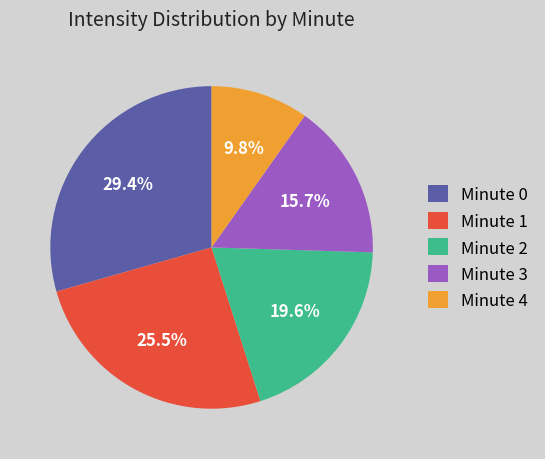

What percentage do Minute 3 and Minute 2 together represent?

35.3%